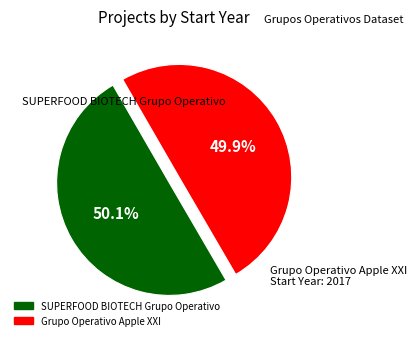

Does any single category account for the majority?

Yes